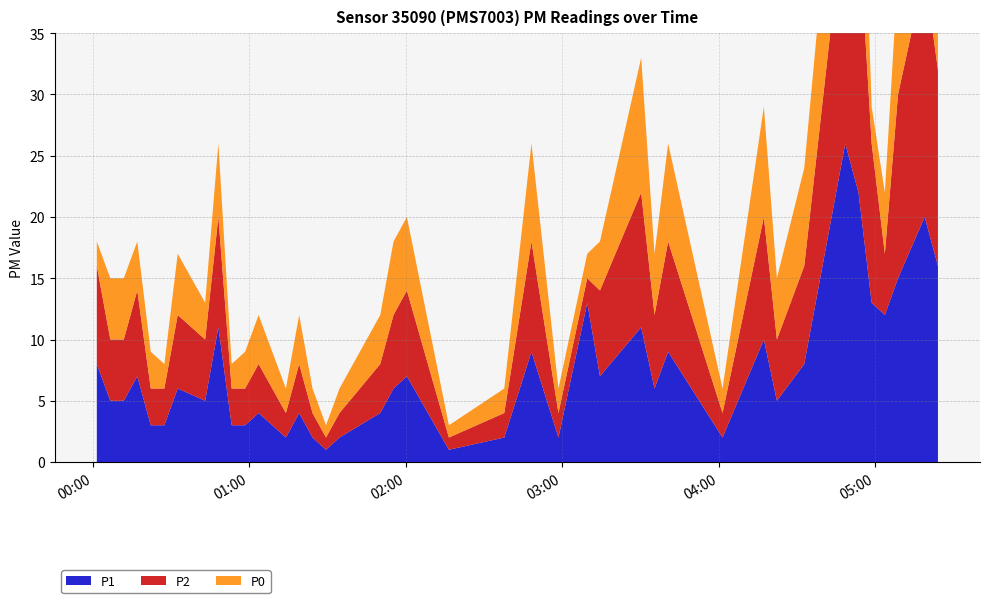

Reading left to right, what are all the values shown in this chart?

P1: 8	5	5	7	3	3	6	5	11	3	3	4	2	4	2	1	2	4	6	7	1	2	9	2	13	7	11	6	9	2	10	5	8	26	22	13	12	15	20	16
P2: 8	5	5	7	3	3	6	5	9	3	3	4	2	4	2	1	2	4	6	7	1	2	9	2	2	7	11	6	9	2	10	5	8	20	22	13	5	15	20	16
P0: 2	5	5	4	3	2	5	3	6	2	3	4	2	4	2	1	2	4	6	6	1	2	8	2	2	4	11	5	8	2	9	5	8	14	17	3	5	10	19	16